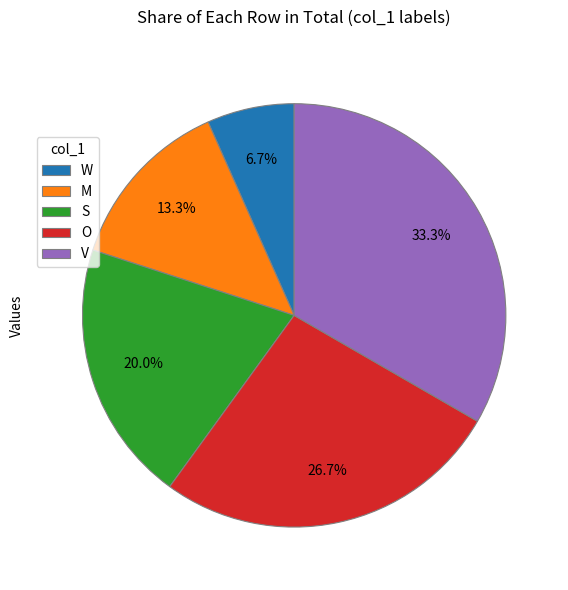

How many slices are in this pie chart?

5